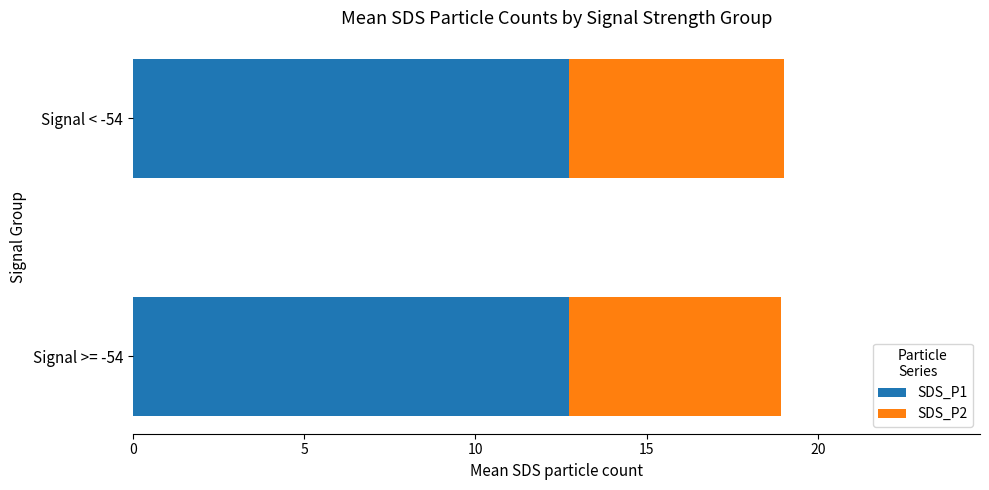

Is it true that SDS_P1 equals 20.9 at Signal >= -54?

False